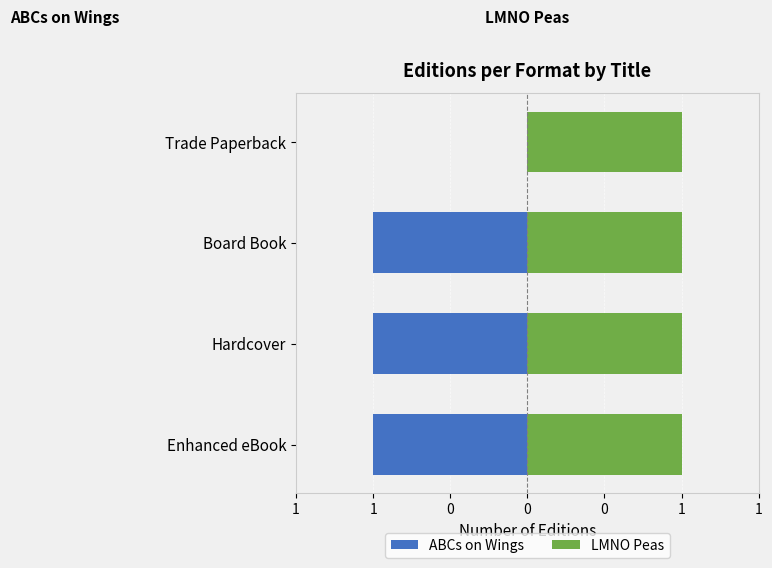

Which series has the largest range (max minus min)?

ABCs on Wings